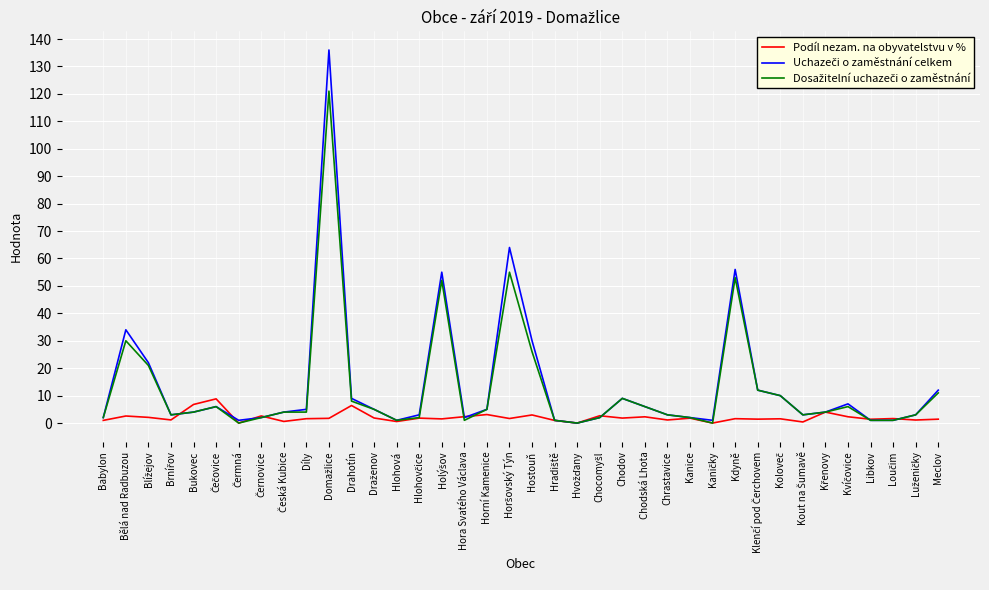

What is the total value across all series at Drahotín?

23.4